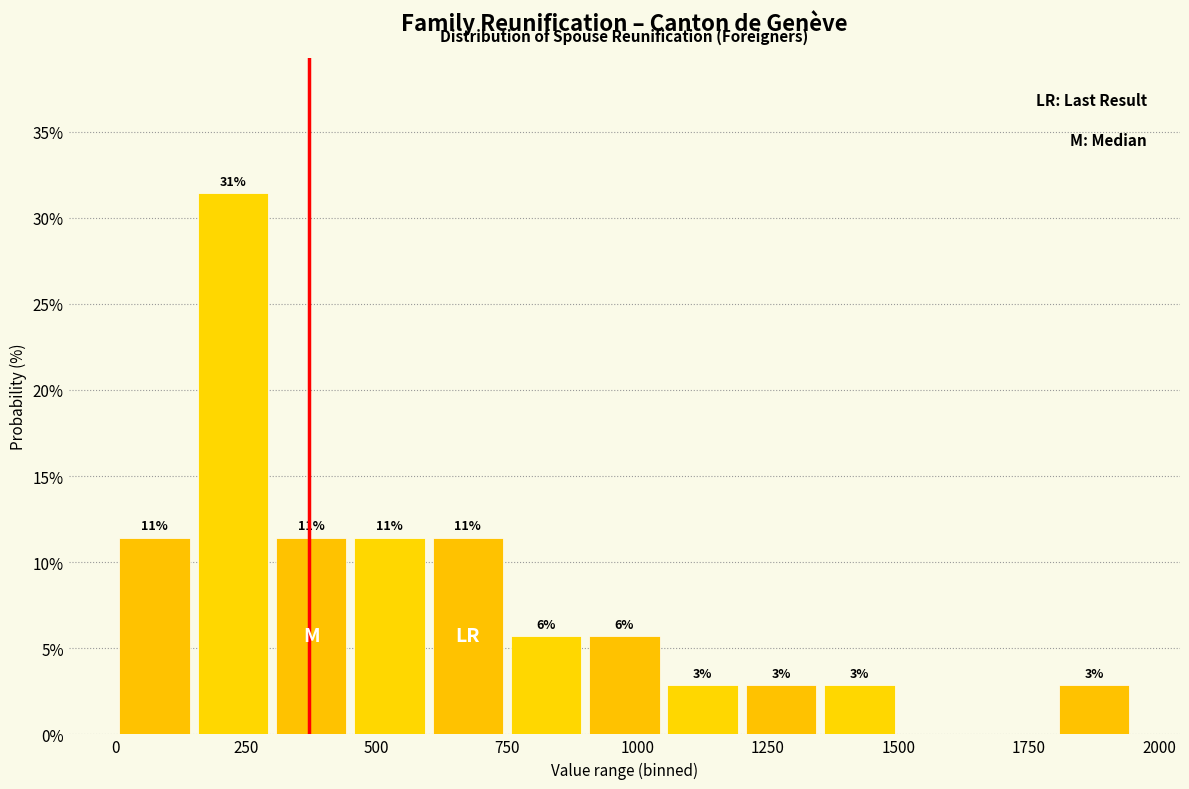

Read against the x-axis, roughly where is the centre of the tallest bar?

250